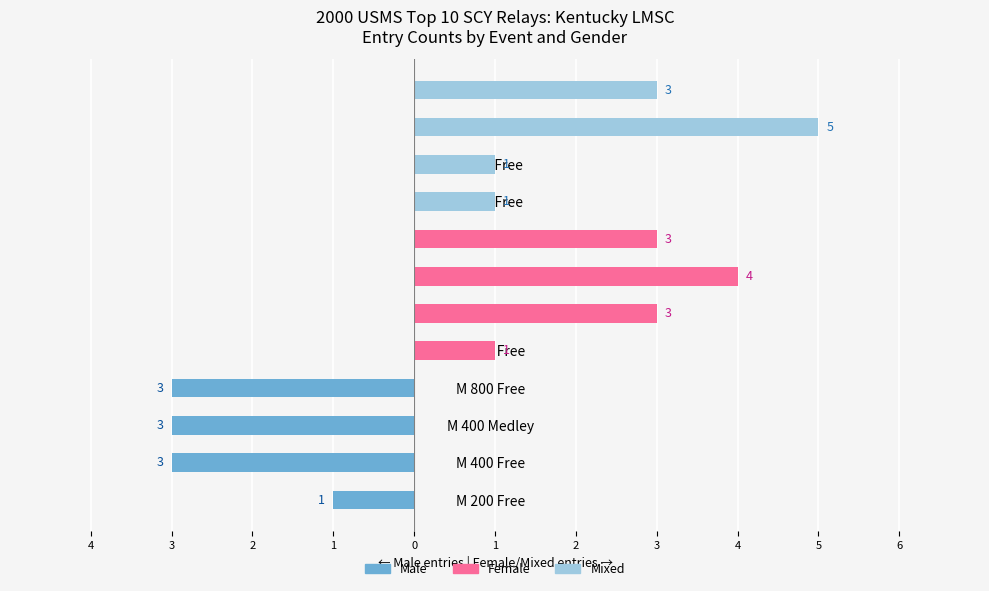

What is the total value across all series at 1?

-3